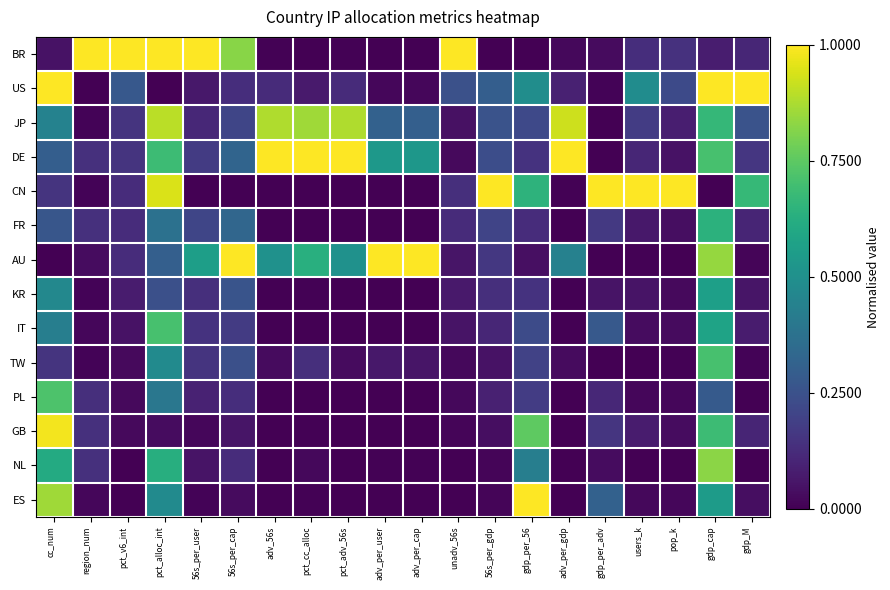

What is the spread (max minus min) of values at pct_adv_56s?

1.0